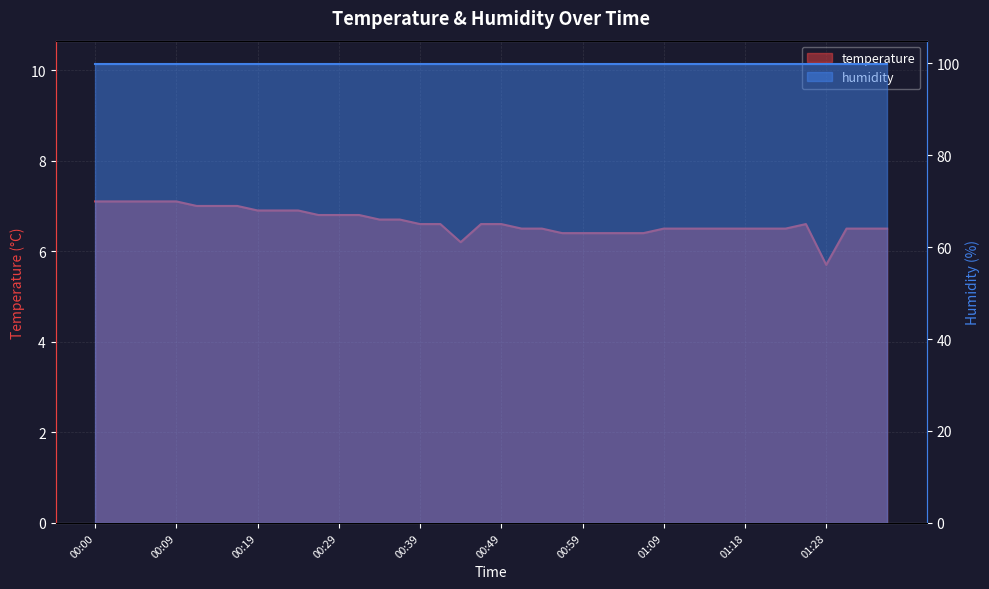

Where does the data first go above 6?

00:00